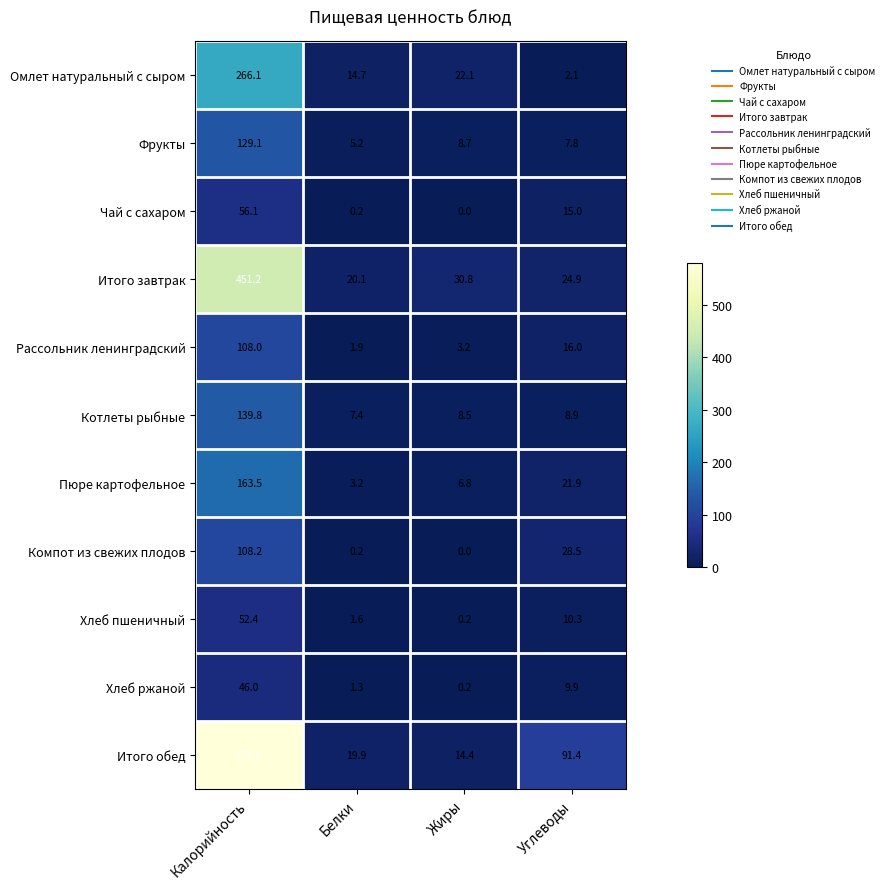

Read the Итого обед value at Жиры.

14.4